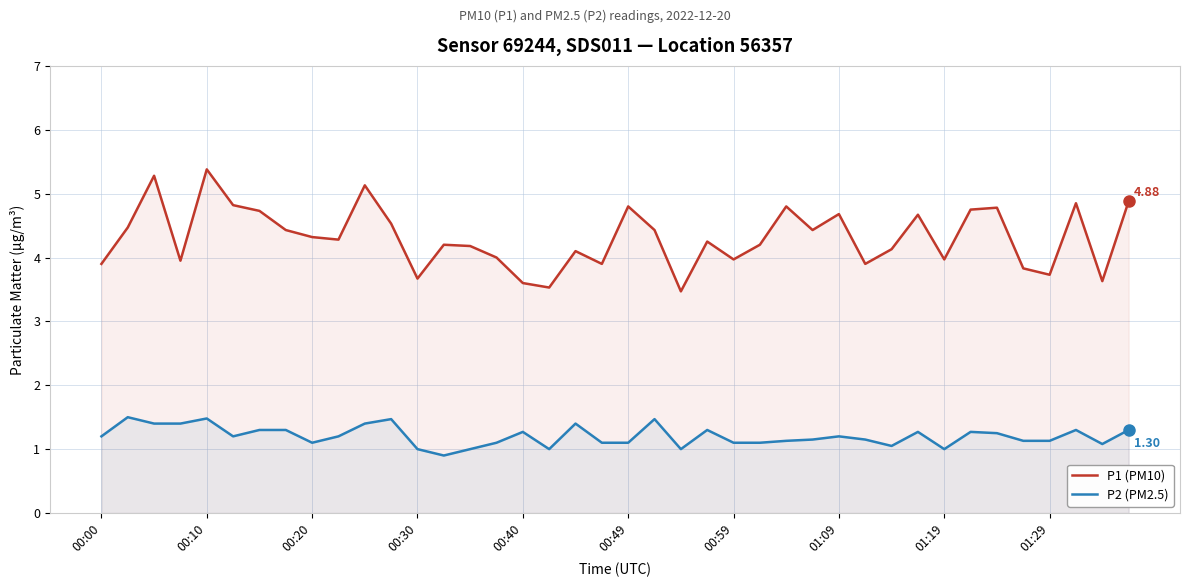

What are all the series names shown in the legend?

P1 (PM10), P2 (PM2.5)